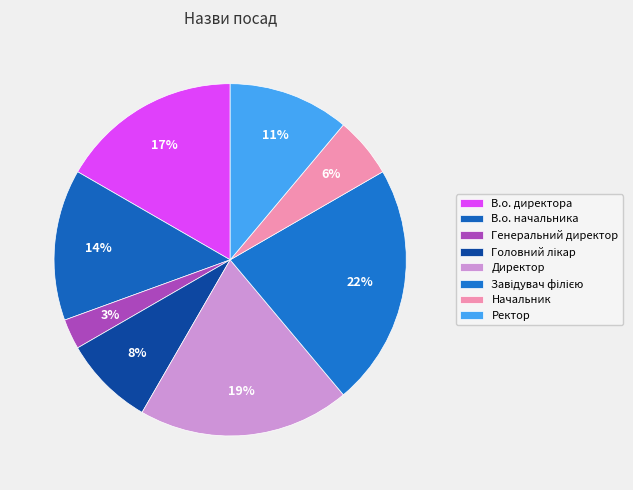

Which slice is the largest?

Завідувач філією